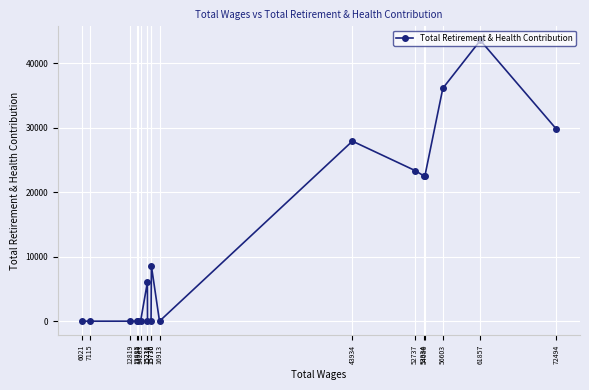

What is the difference between the maximum and minimum values?

43523